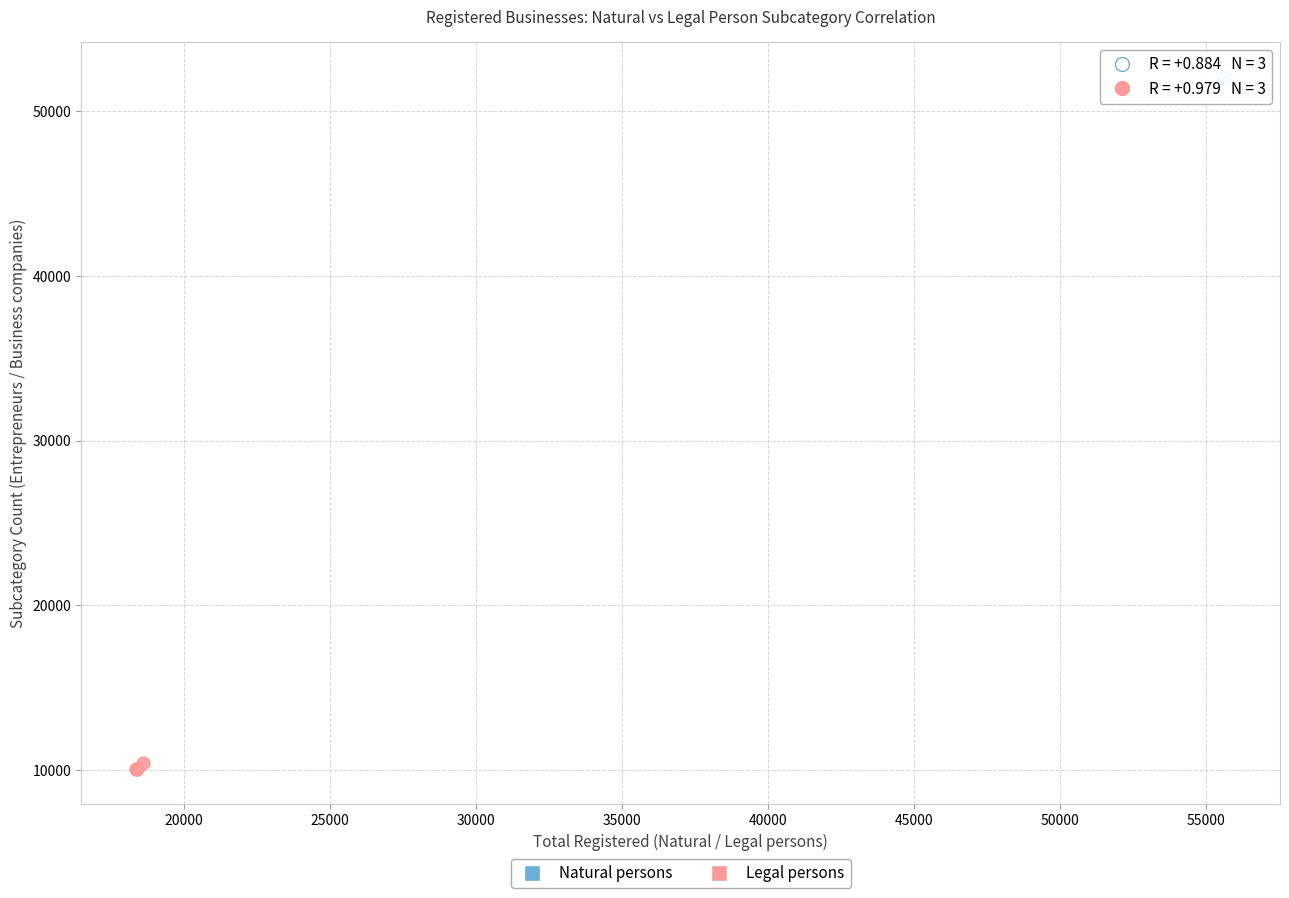

Which series contains the lowest Y value?

Legal persons